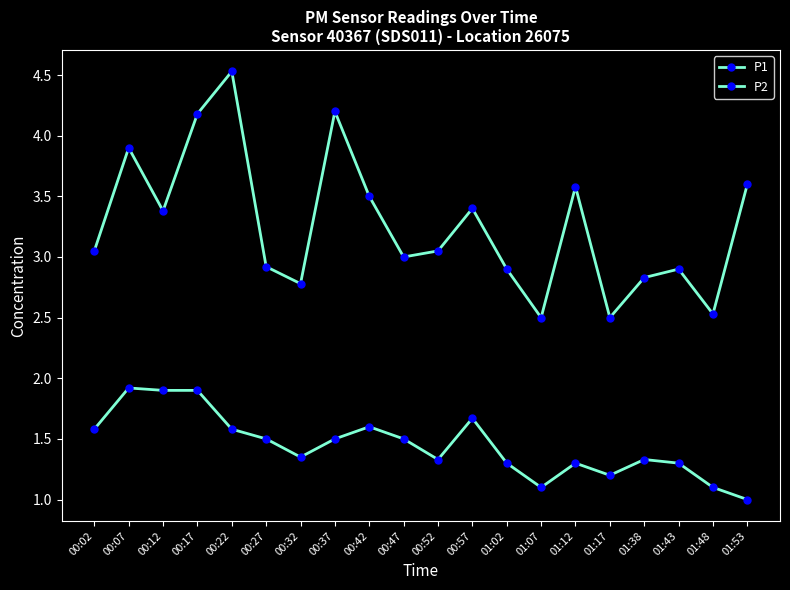

Does the chart have visible grid lines?

No